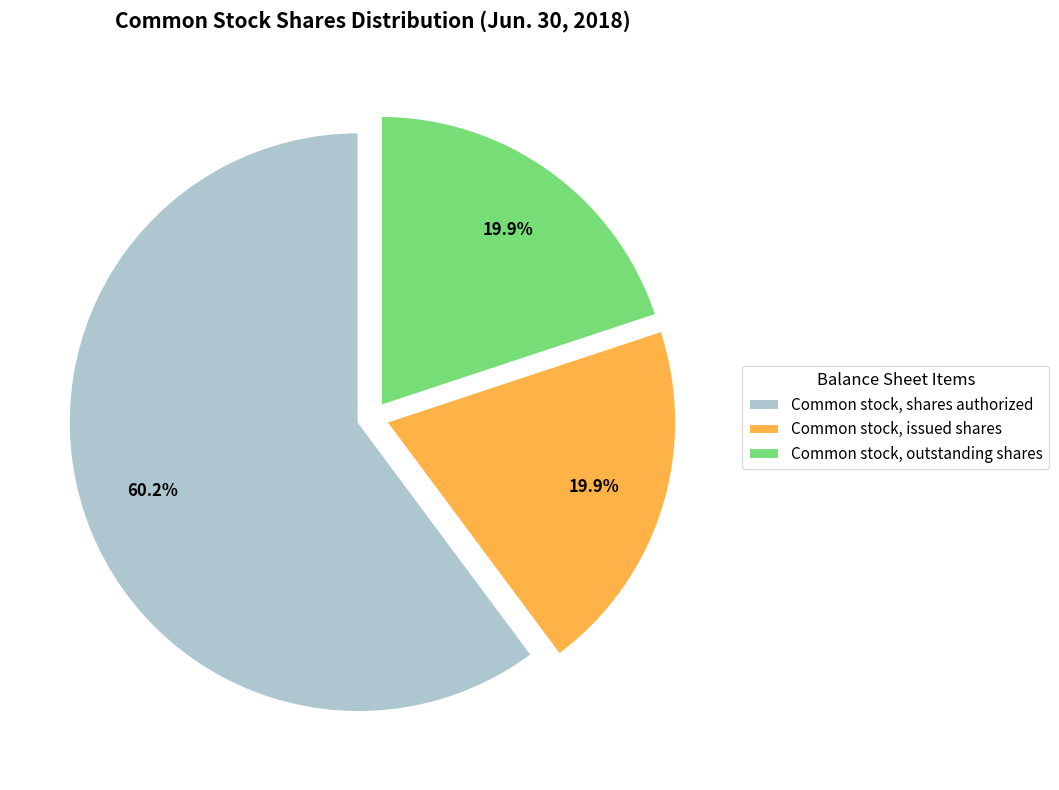

To the nearest percent, what is the difference between the Common stock, shares authorized and Common stock, outstanding shares slice percentages?

40%